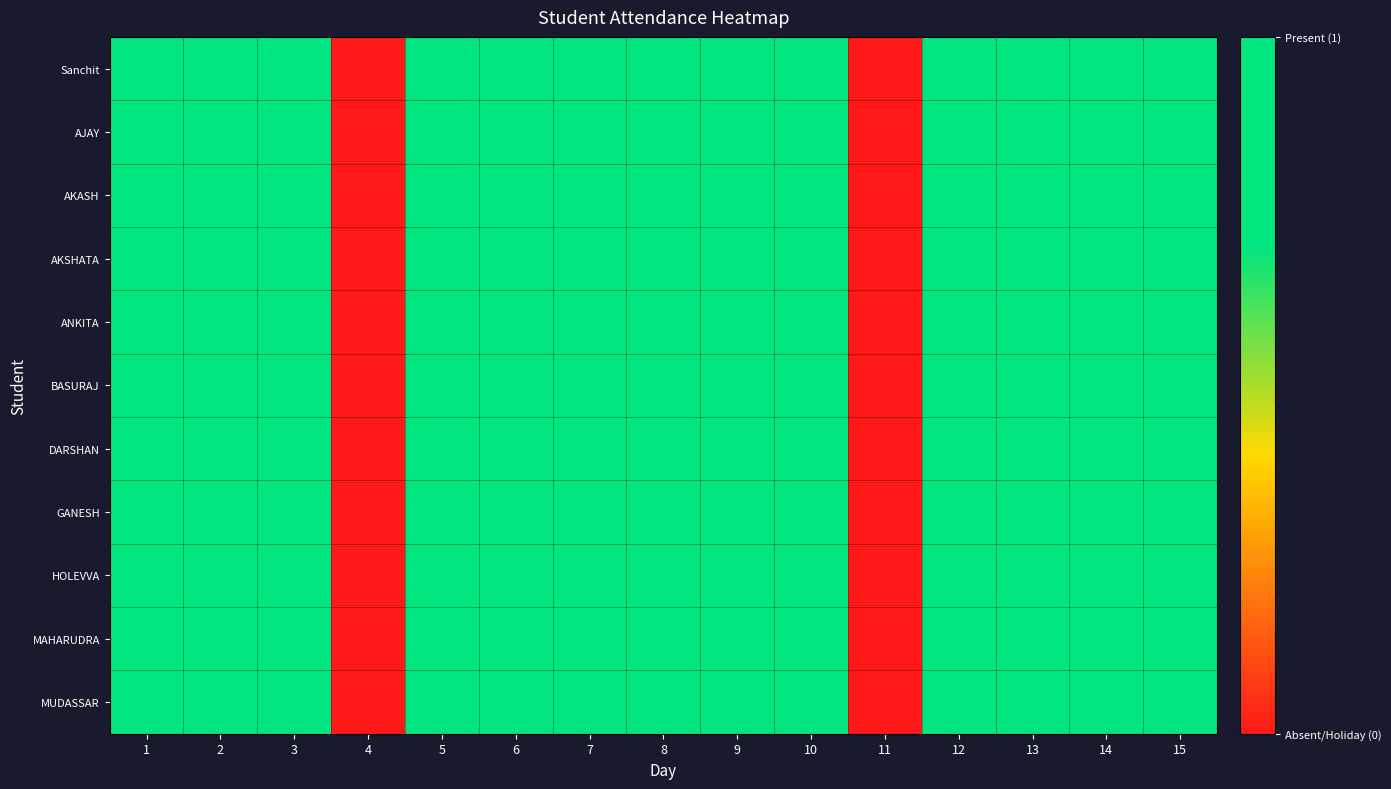

Which series has the largest total across all categories?

Sanchit